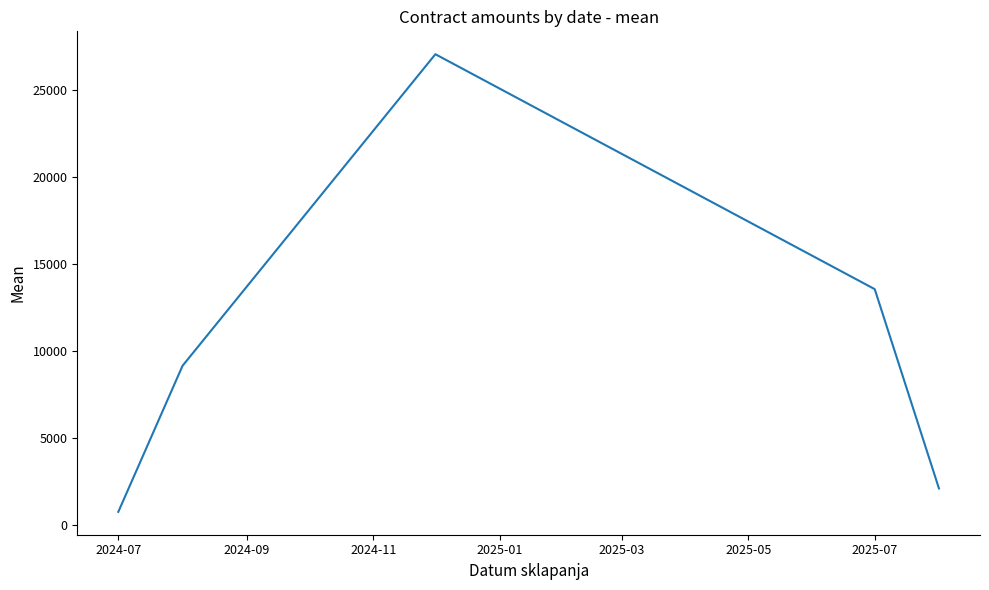

Does the chart have visible grid lines?

No